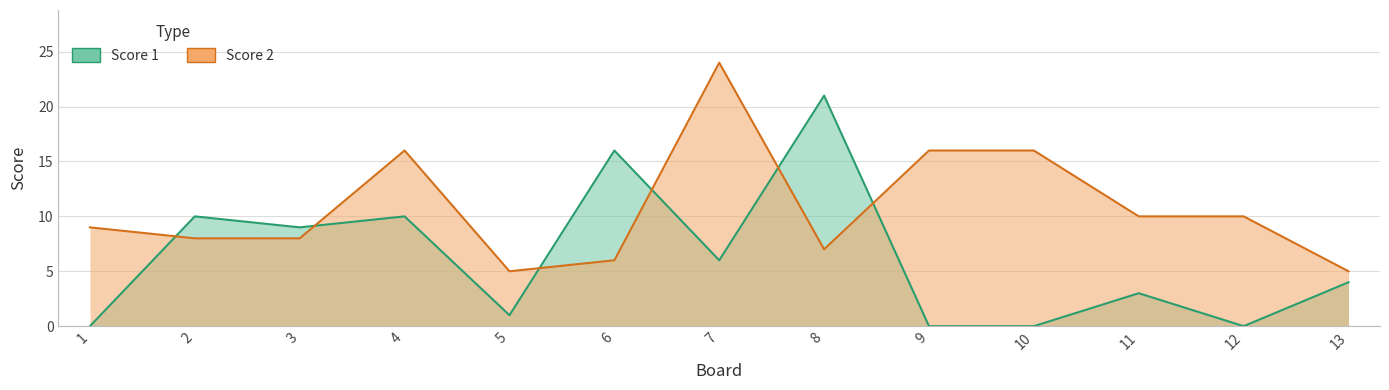

Rank the categories by Score 2 value from lowest to highest.

5, 13, 6, 8, 2, 3, 1, 11, 12, 4, 9, 10, 7